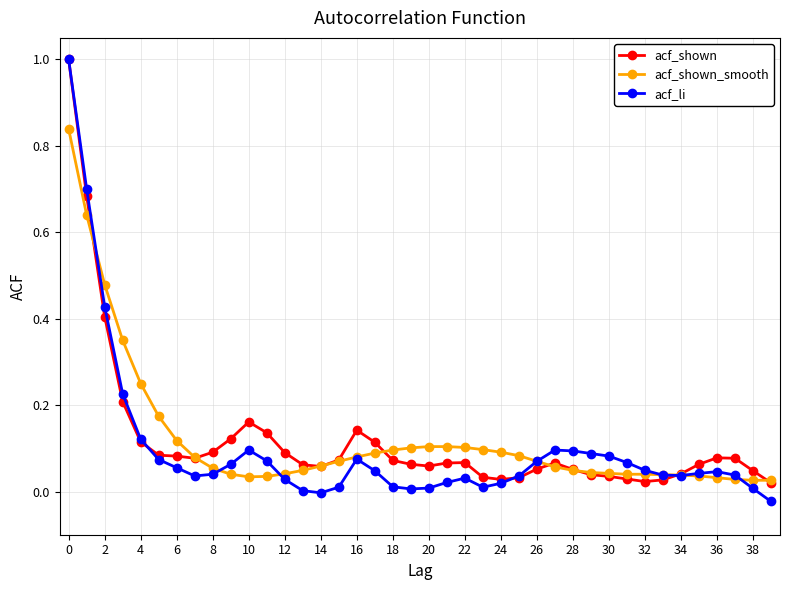

True or false: acf_li and acf_shown_smooth intersect in this chart.

True